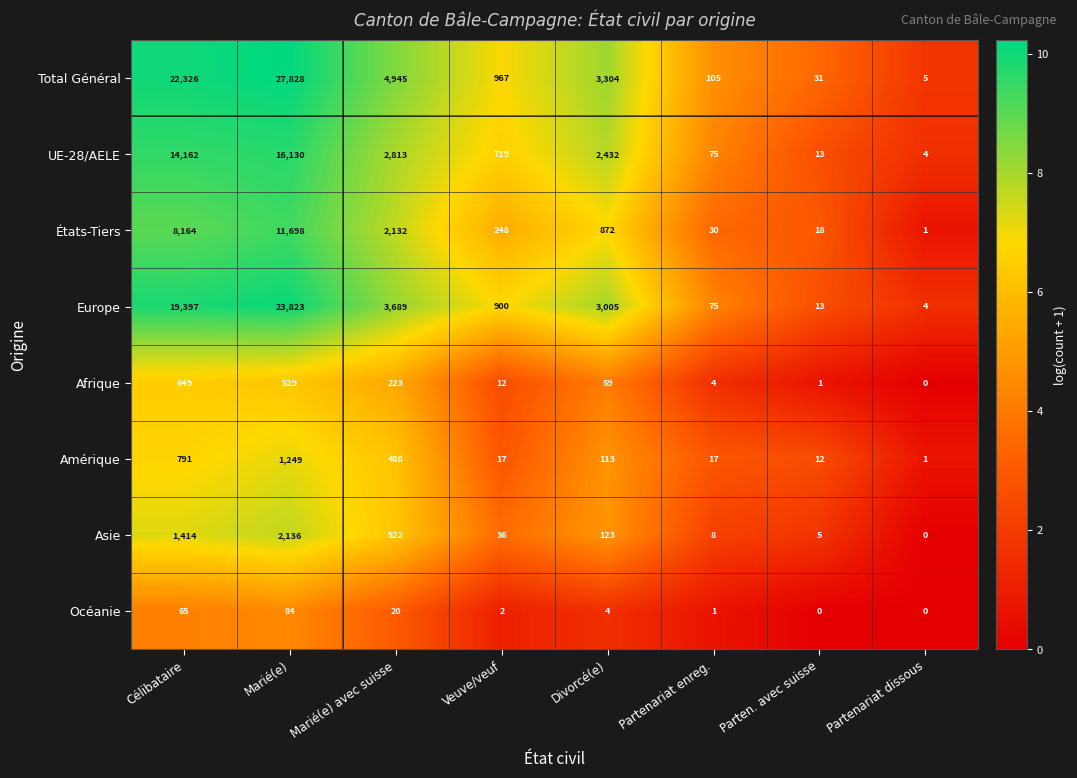

At which label does Total Général first exceed 3304?

Célibataire